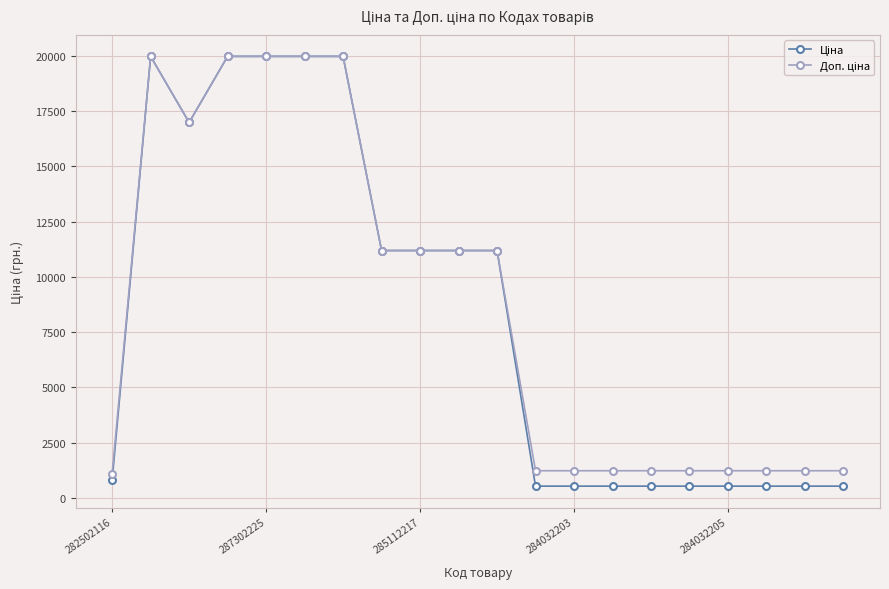

What is the maximum value shown in the chart?

19964.2